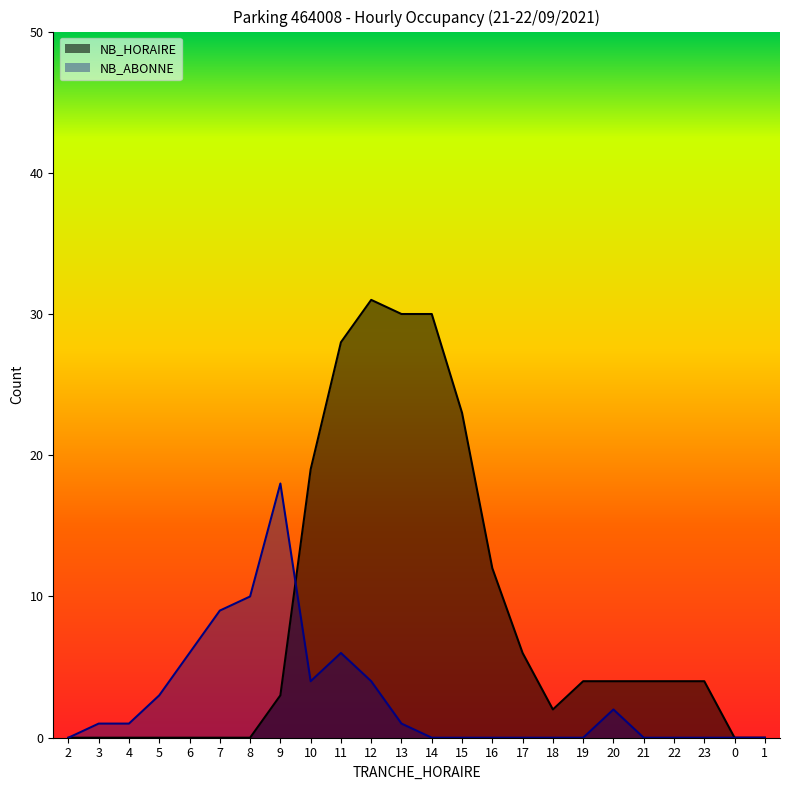

In NB_ABONNE, how many points are higher than both neighbors (excluding endpoints)?

3